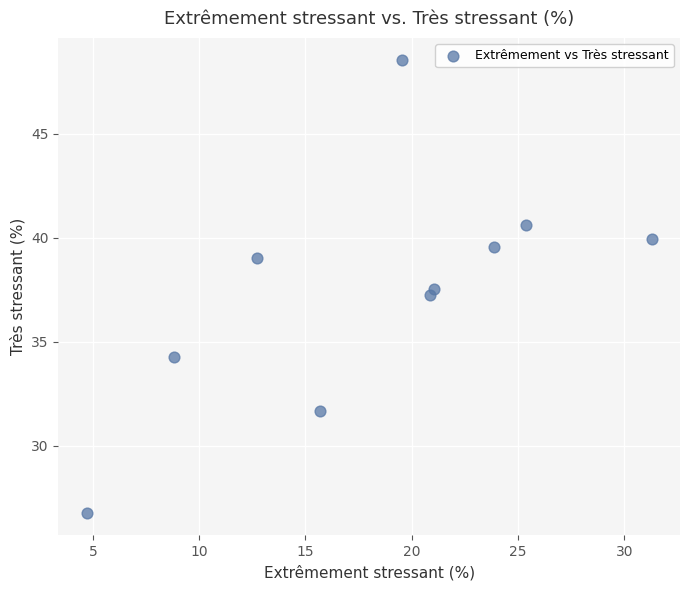

What is the average Y value?

37.5